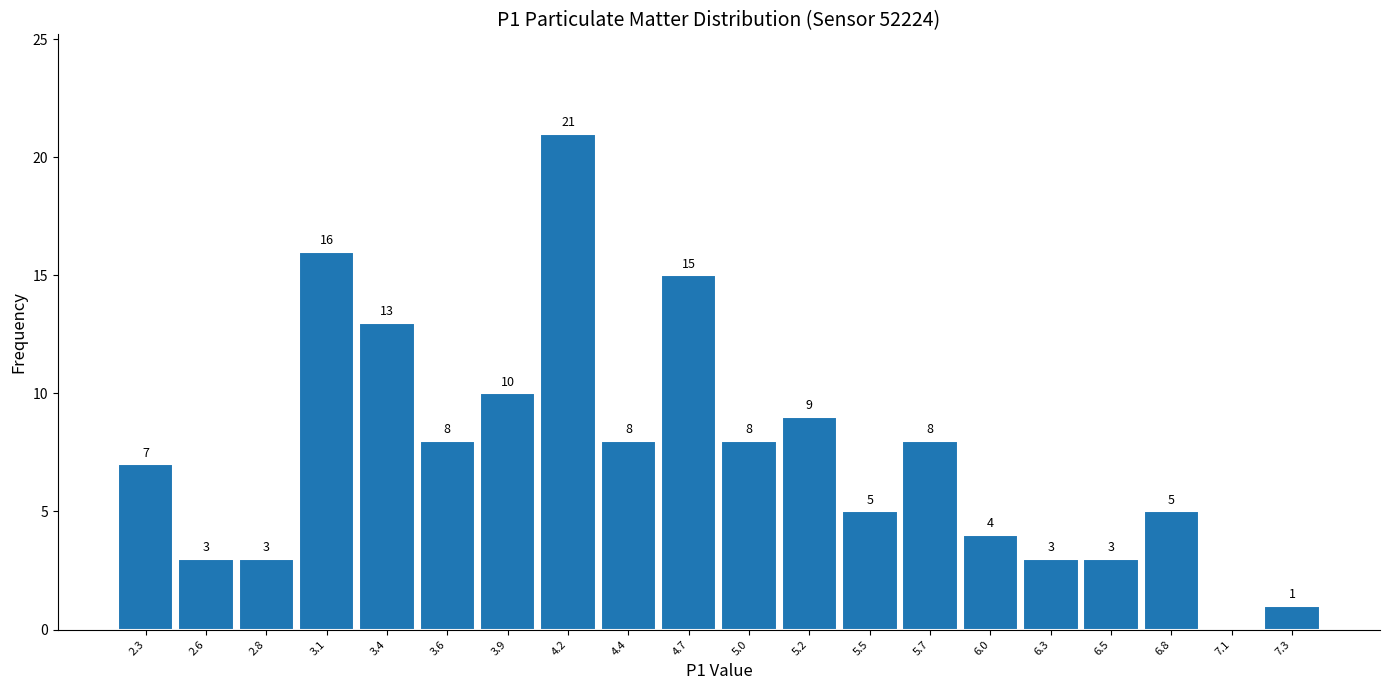

Which range on the x-axis has the tallest bar?

4.025 to 4.290